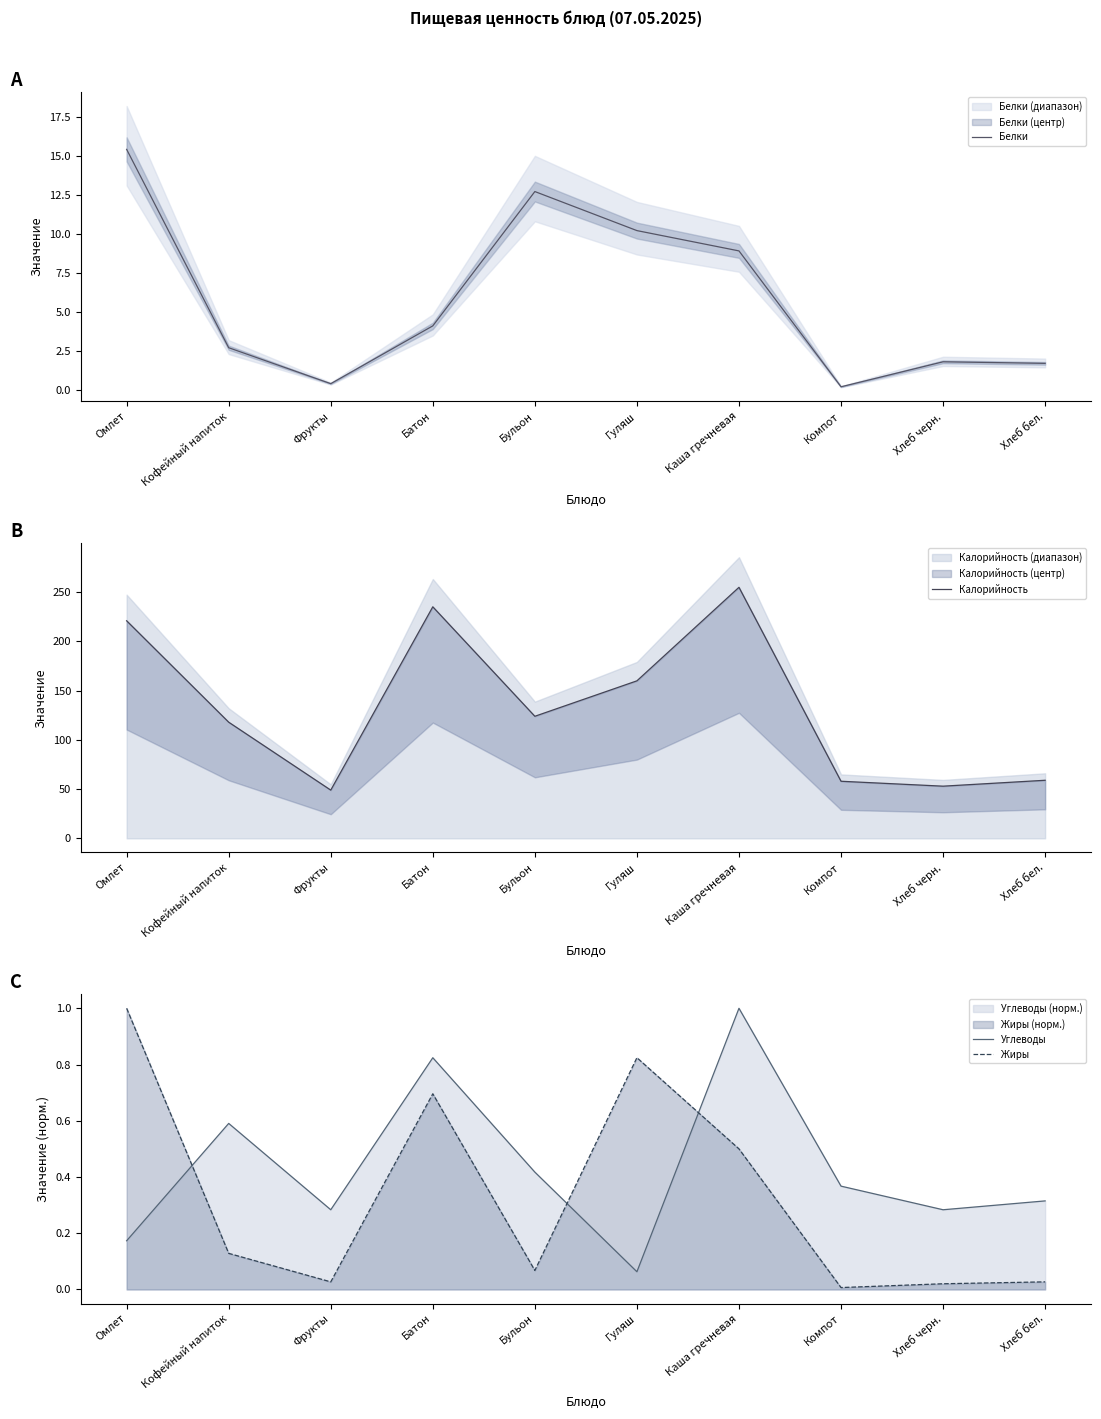

Where is the first local minimum for Углеводы?

Фрукты